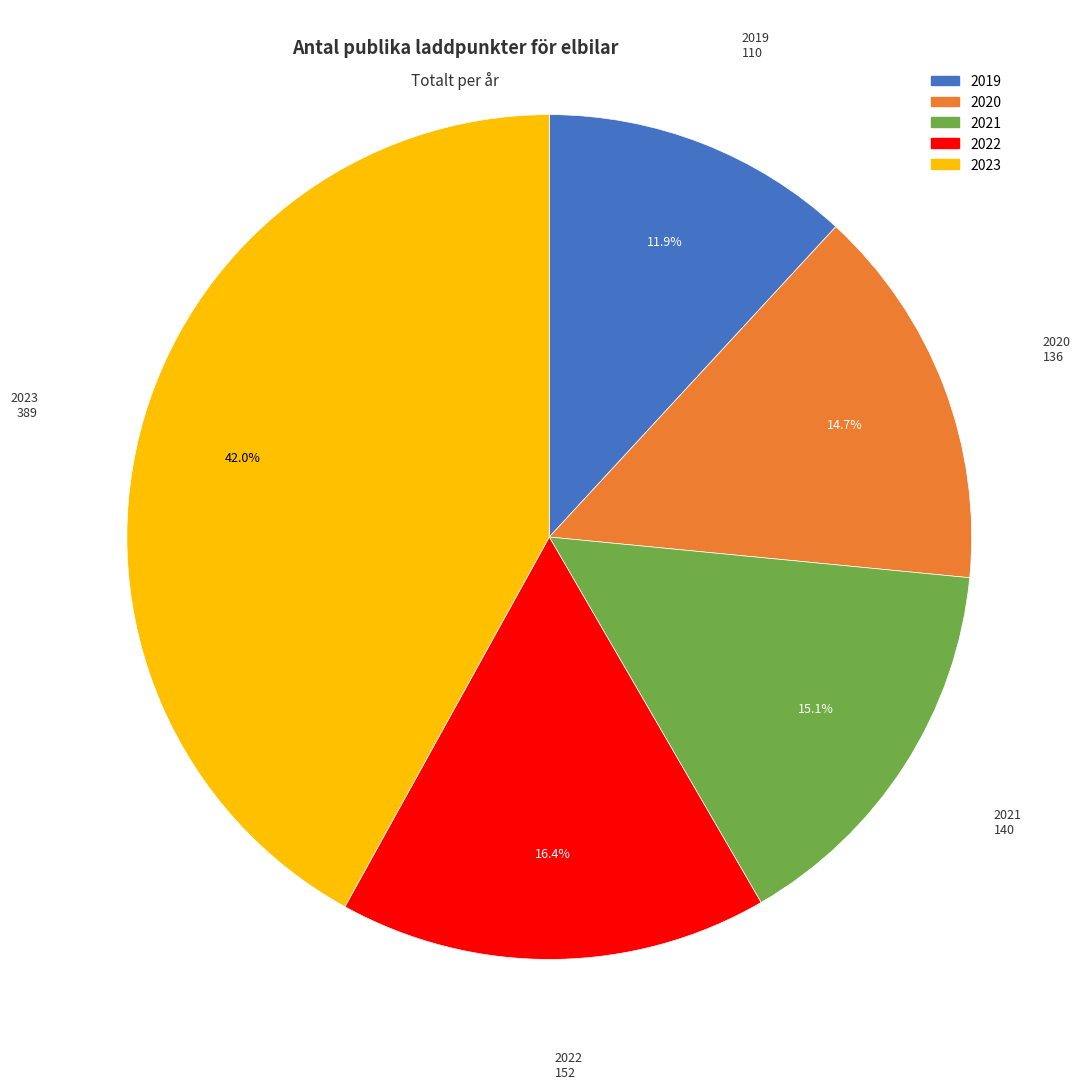

Is the sum of 2021 and 2023 greater than half?

Yes